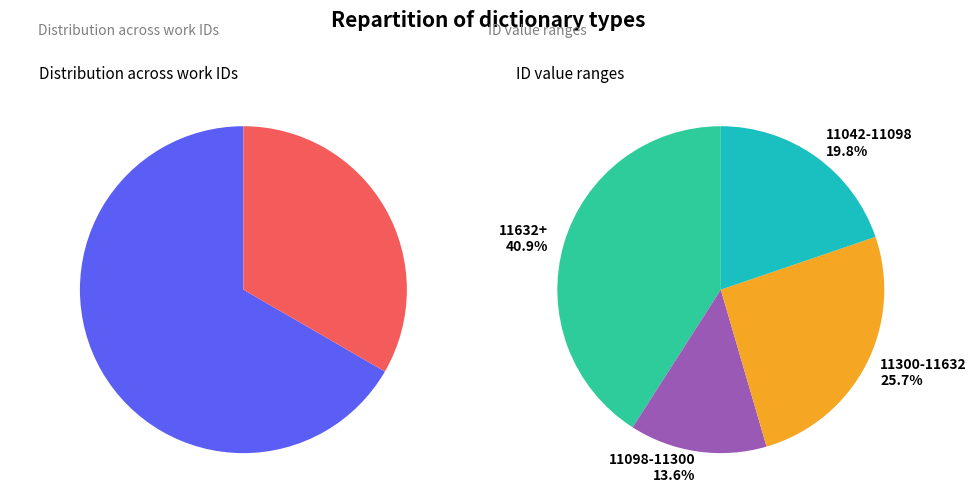

Do 4238 and 7957 together represent more than half of the pie?

No